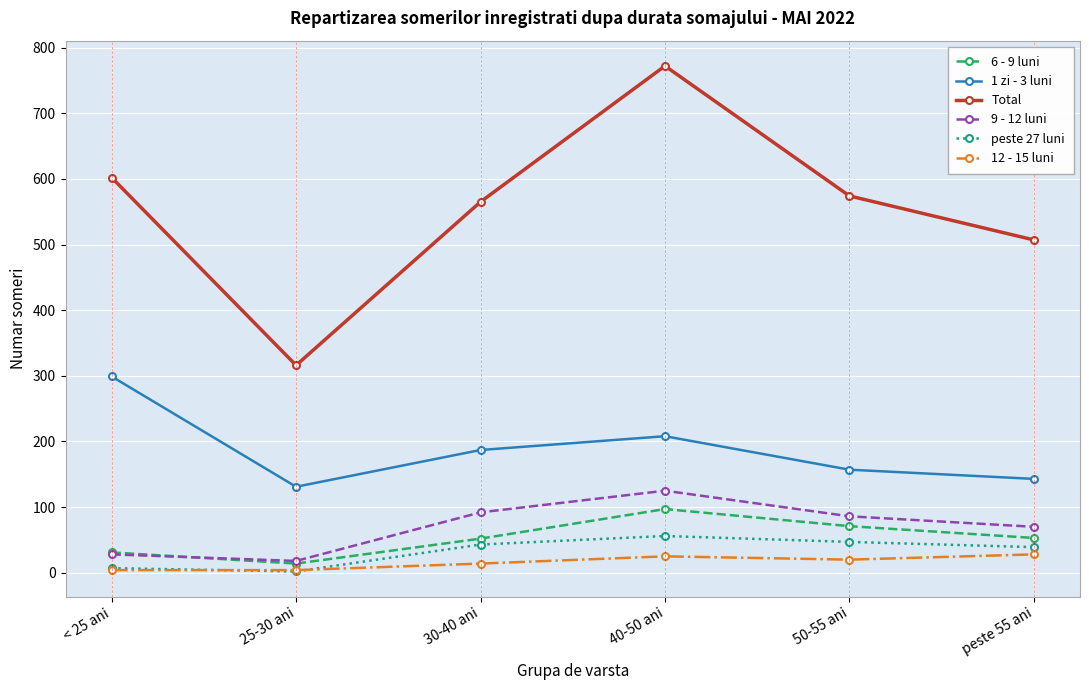

Is the value of 12 - 15 luni at < 25 ani greater than the value of peste 27 luni at 50-55 ani?

No